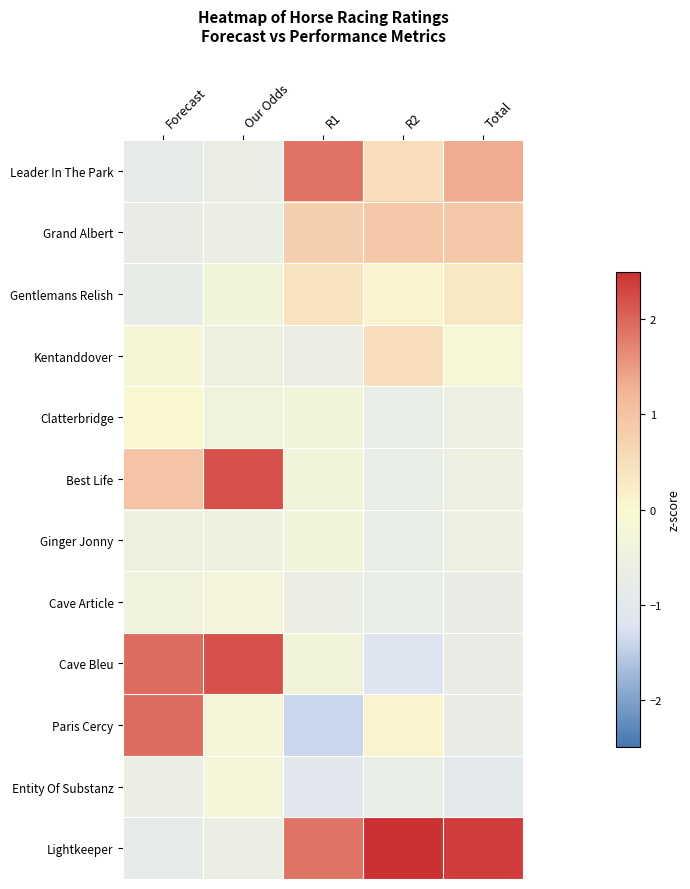

Rank the series at Total from lowest to highest value.

Entity Of Substanz, Cave Article, Cave Bleu, Paris Cercy, Clatterbridge, Best Life, Ginger Jonny, Kentanddover, Gentlemans Relish, Grand Albert, Leader In The Park, Lightkeeper